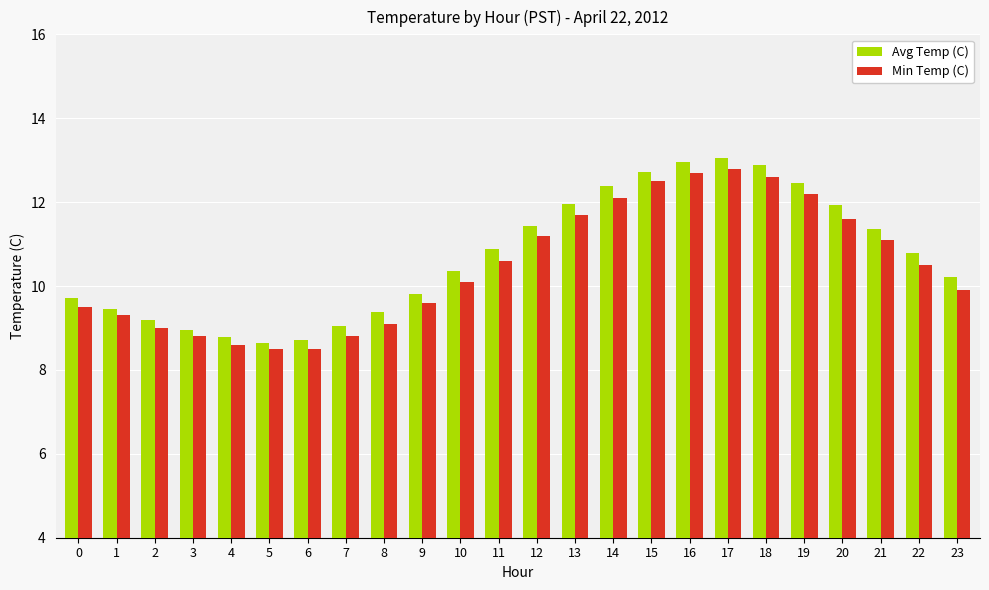

How many distinct data groups are displayed?

2